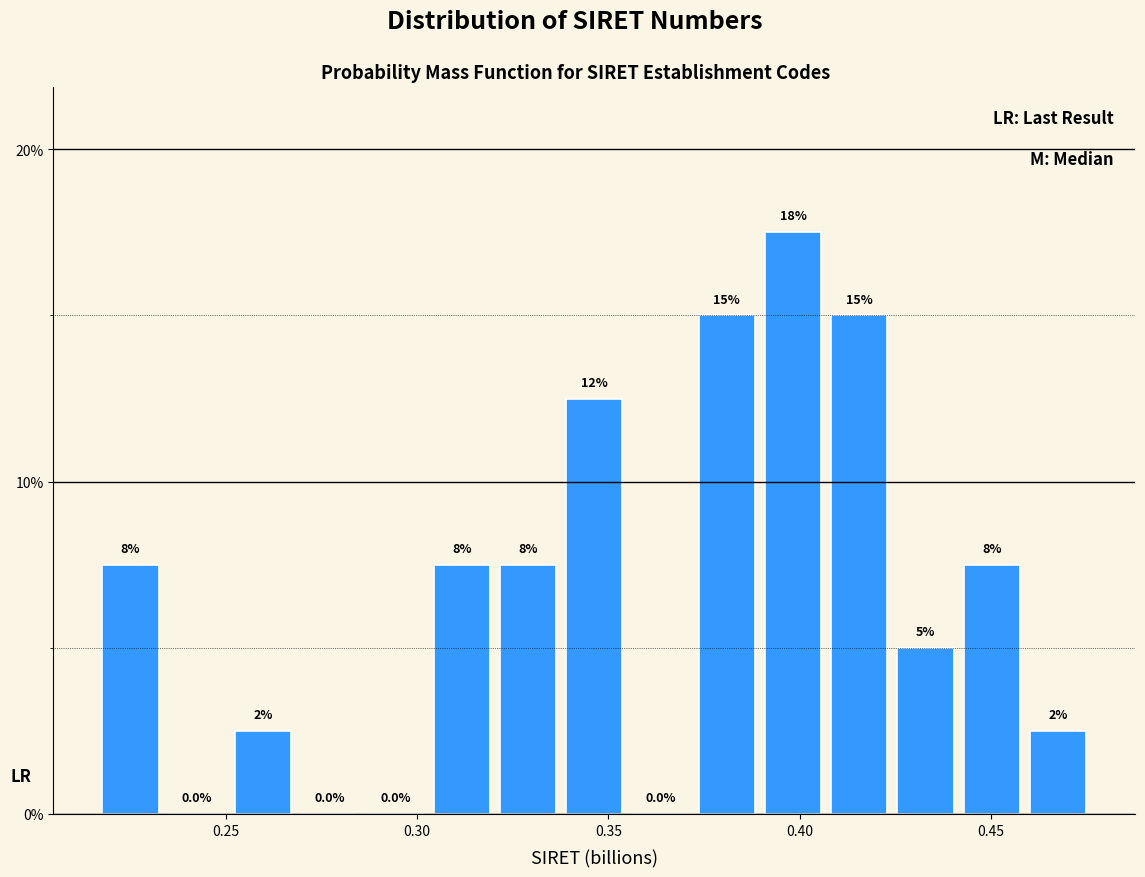

Around what value on the x-axis is the tallest bar? Give the approximate position of its centre, as read against the axis.

0.400